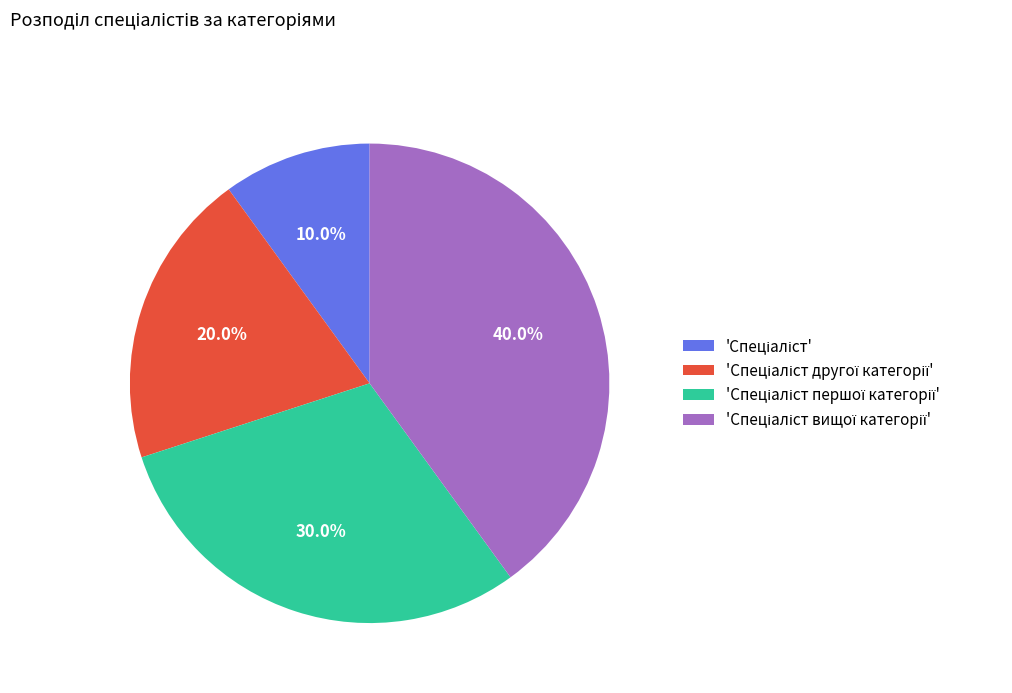

Is there any slice that represents more than half of the pie?

No